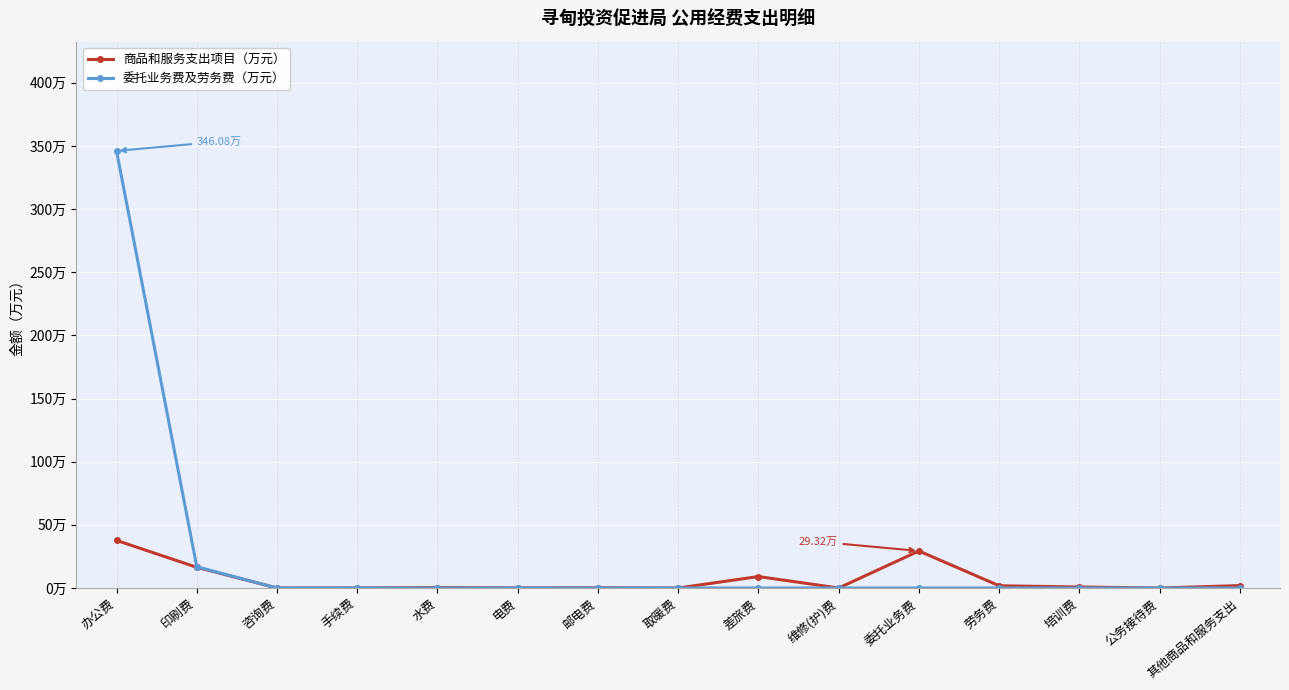

Which series has the widest spread of values?

委托业务费及劳务费（万元）